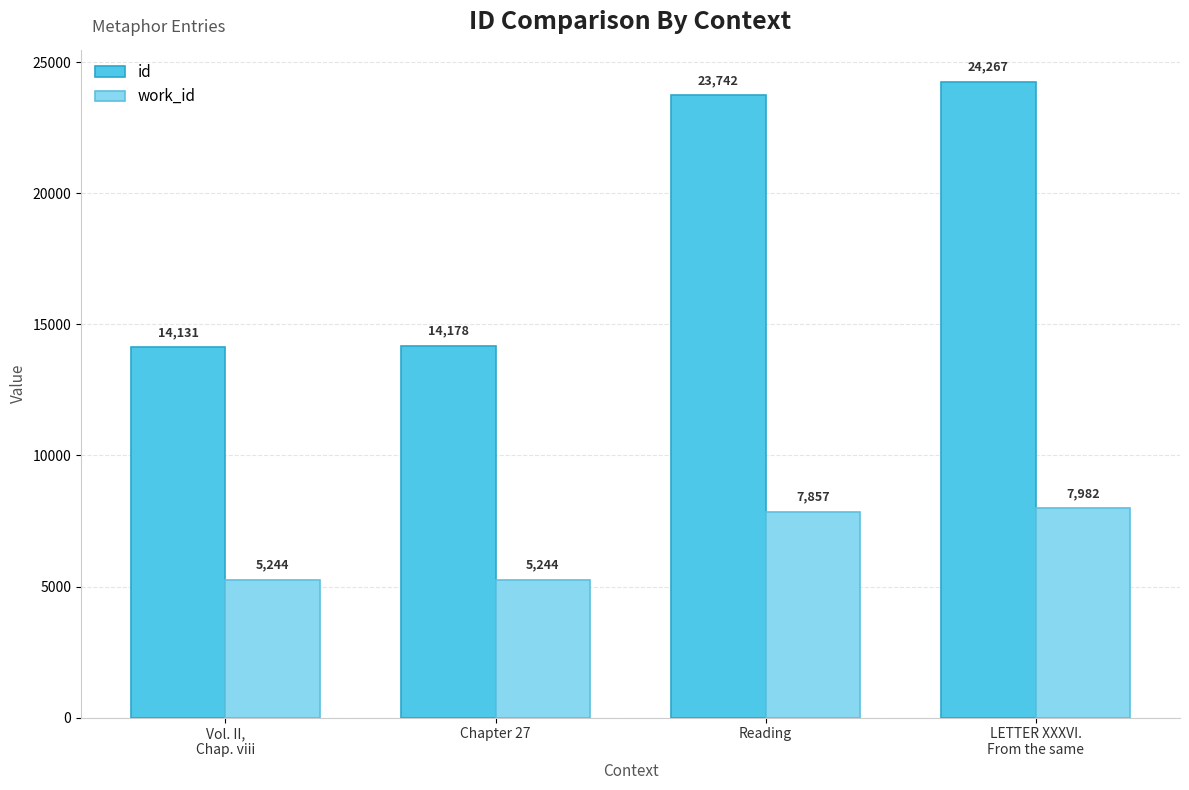

At which category does the chart reach its peak across all series?

LETTER XXXVI.
From the same